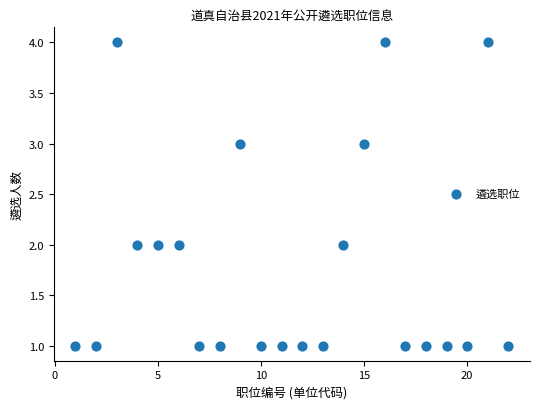

What is the range of Y values (max minus min)?

3